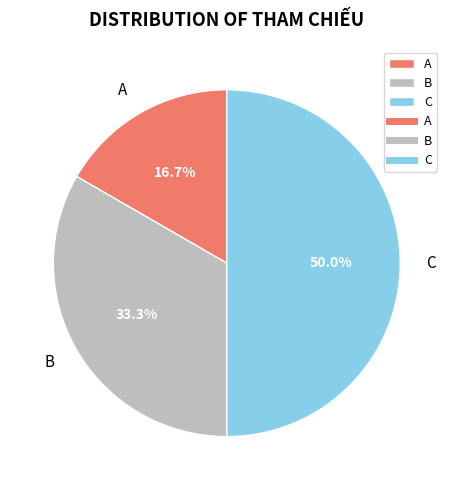

Does A account for over 50% of the chart?

No